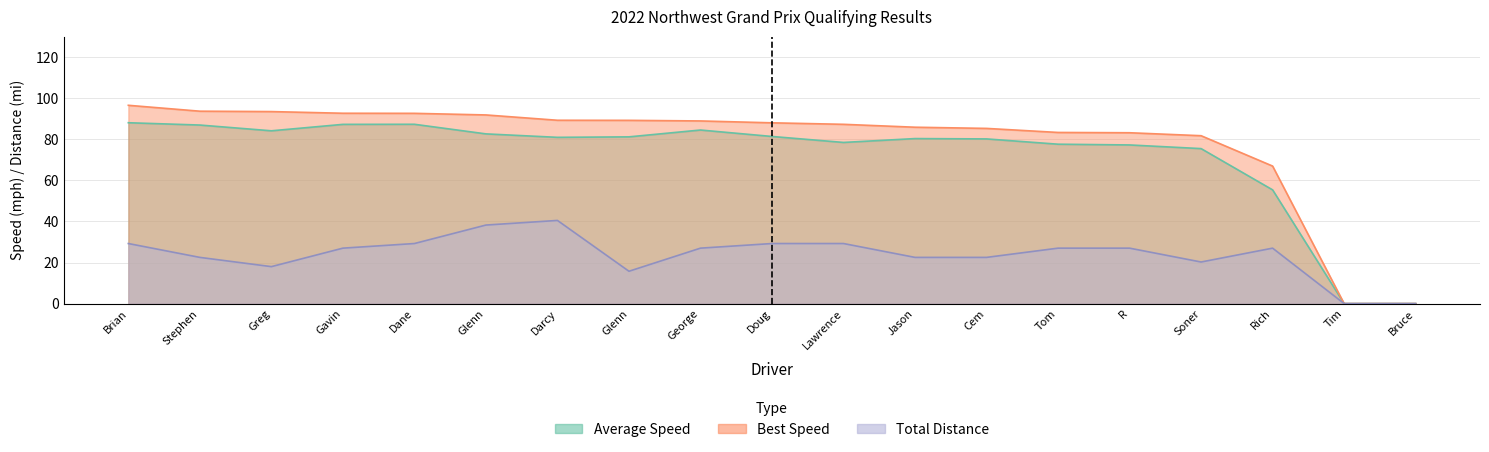

What is the spread (max minus min) of values at Glenn?

53.6